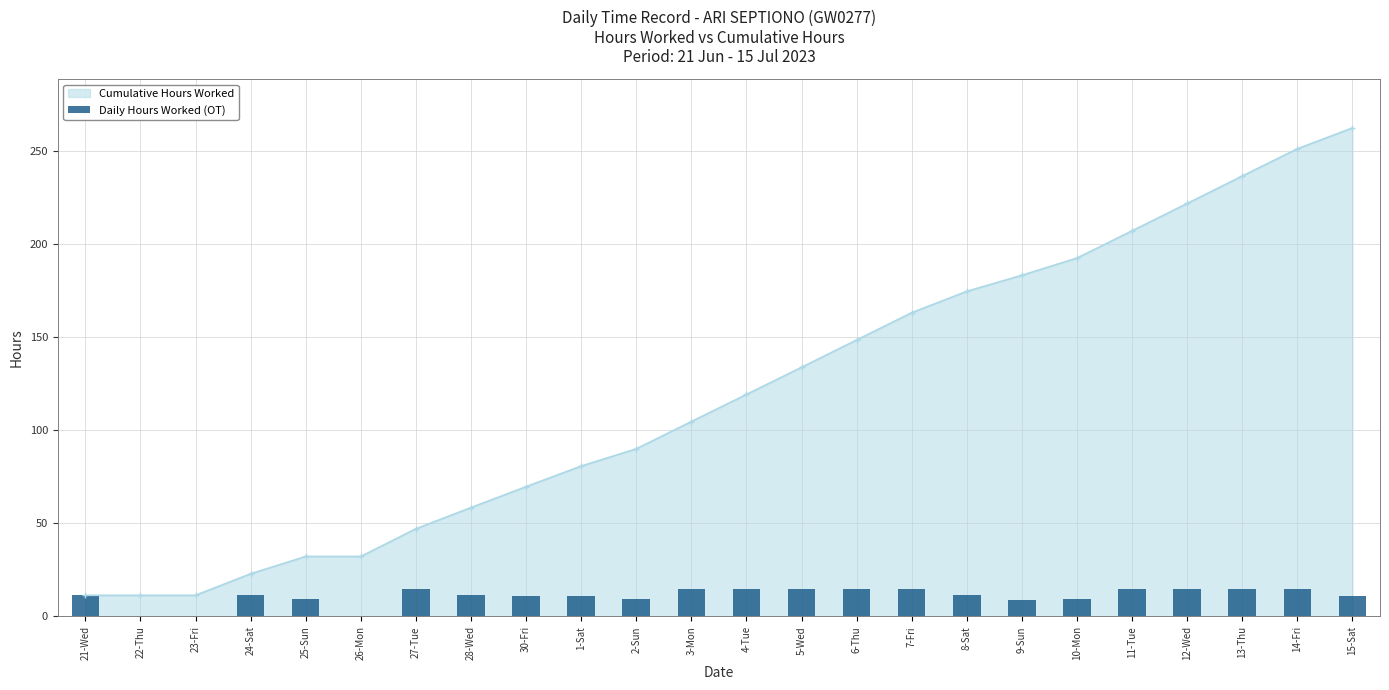

Does the chart contain stacked bars?

No